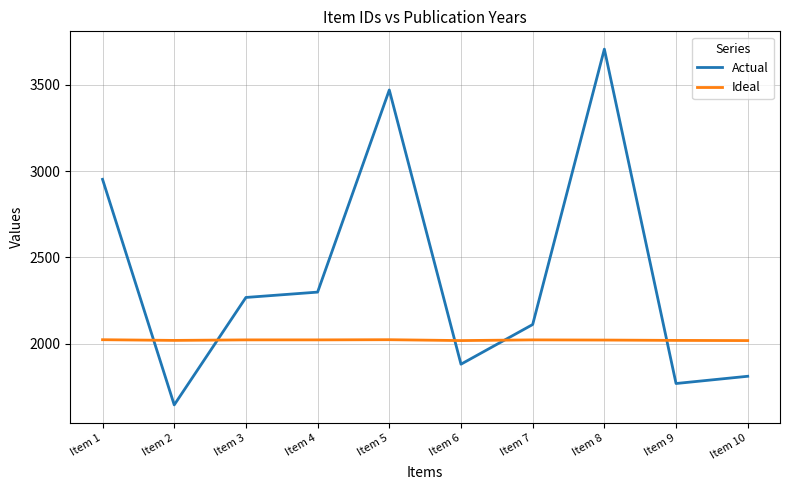

What is the difference between the Actual values at Item 10 and Item 9?

42